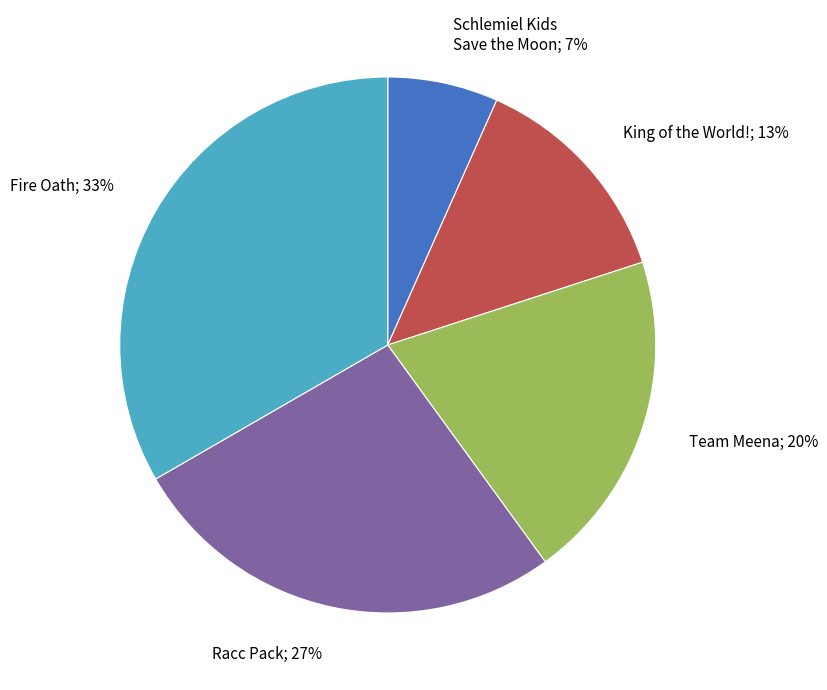

Does King of the World! represent more than half of the total?

No